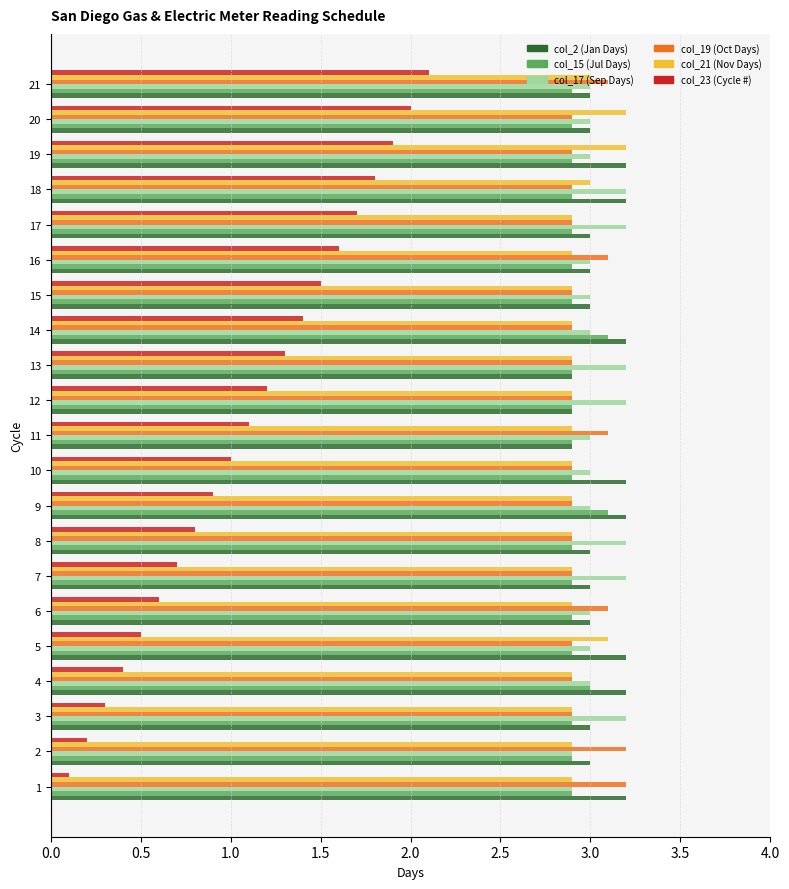

What is the sum of all col_15 (Jul Days) values?

61.4